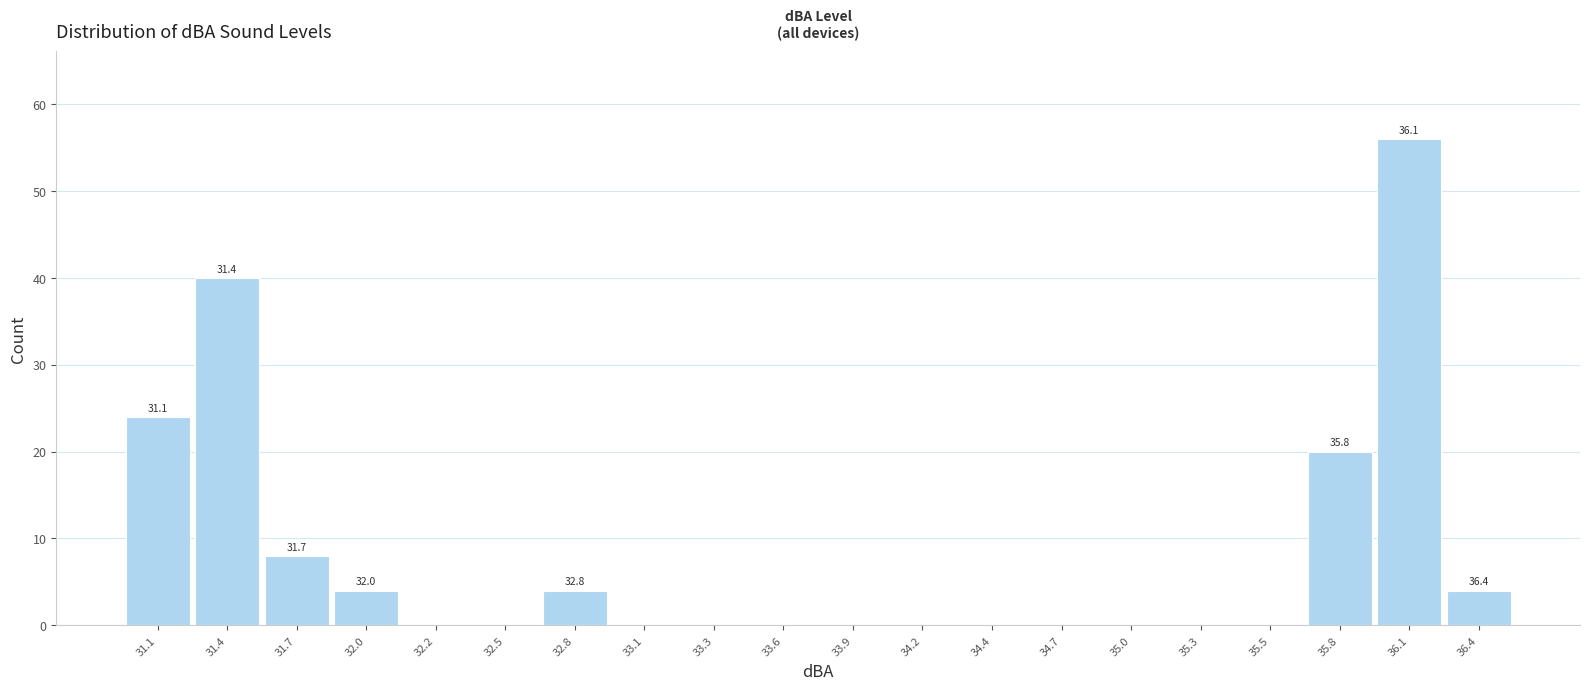

Which range on the x-axis has the tallest bar?

35.950 to 36.225